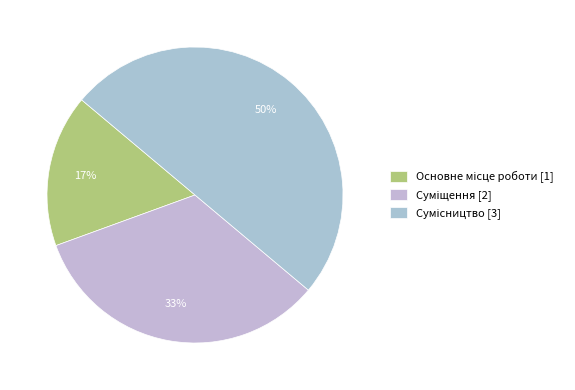

Combined, what portion of the pie is Сумісництво and Суміщення?

83.3%